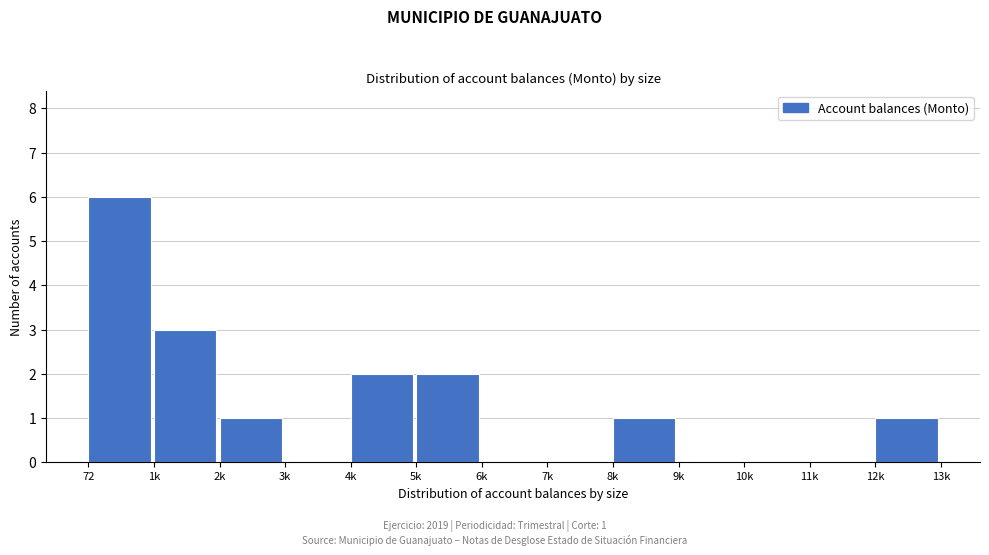

Reading right to left, what are all the values shown in this chart?

12k=1	11k=0	10k=0	9k=0	8k=1	7k=0	6k=0	5k=2	4k=2	3k=0	2k=1	1k=3	72=6